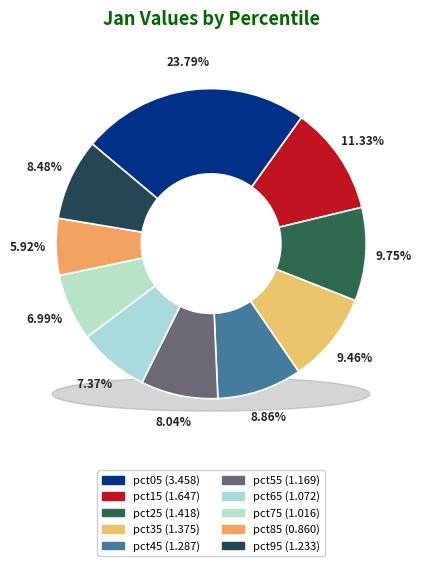

Count the number of slices in the pie.

10